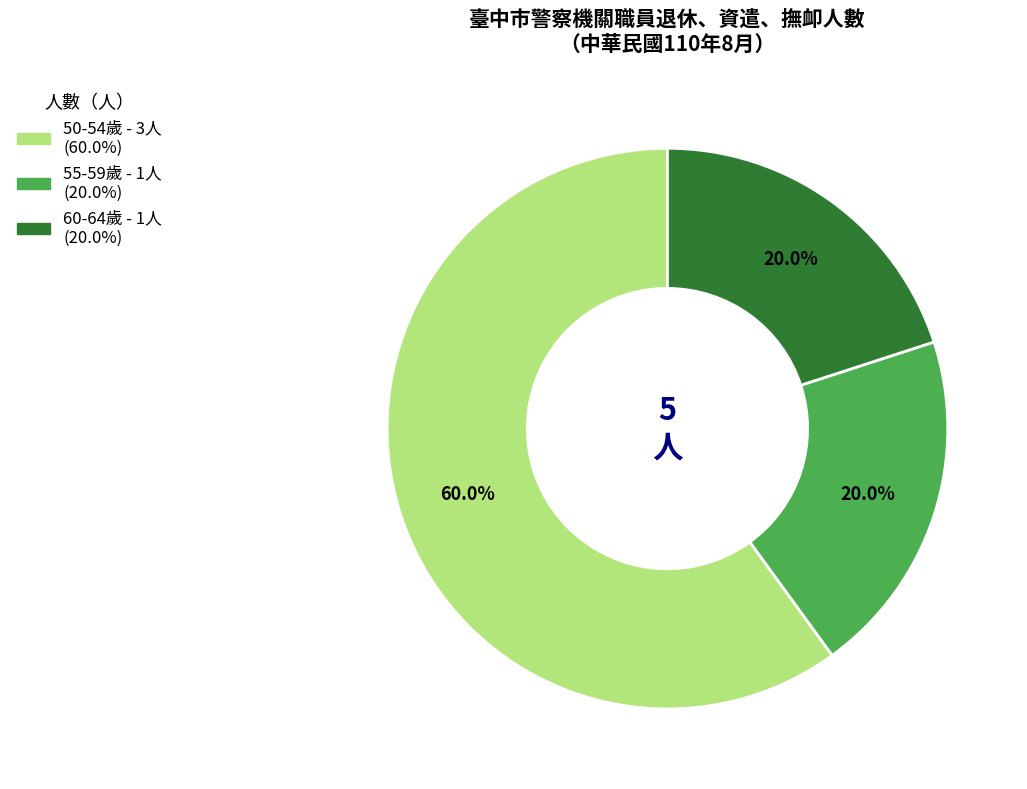

Is there a majority slice in this chart?

Yes